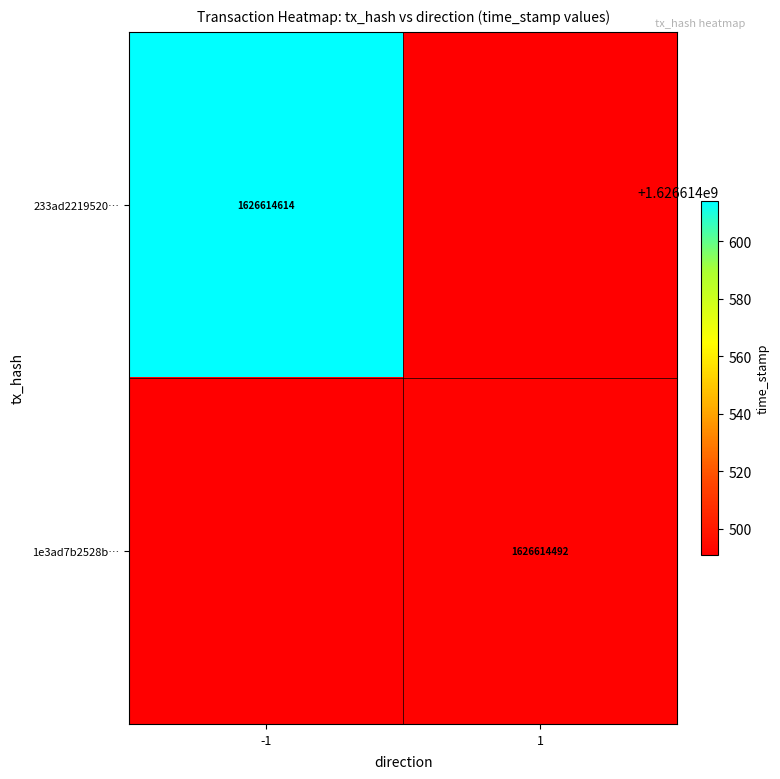

What is the maximum value for 233ad22195200105dab15a11b4eb46356626a6b?

1626614614